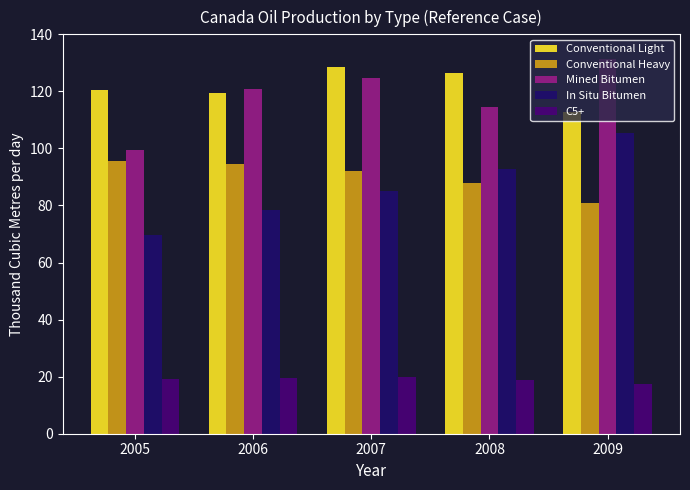

What is the difference between the second highest and minimum values in the In Situ Bitumen series?

23.0